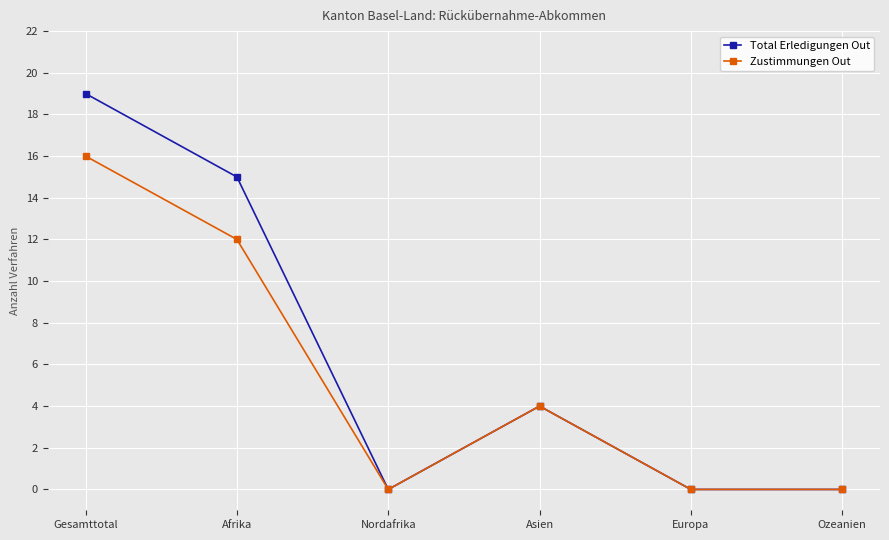

How many values in the Total Erledigungen Out series are below 4?

3